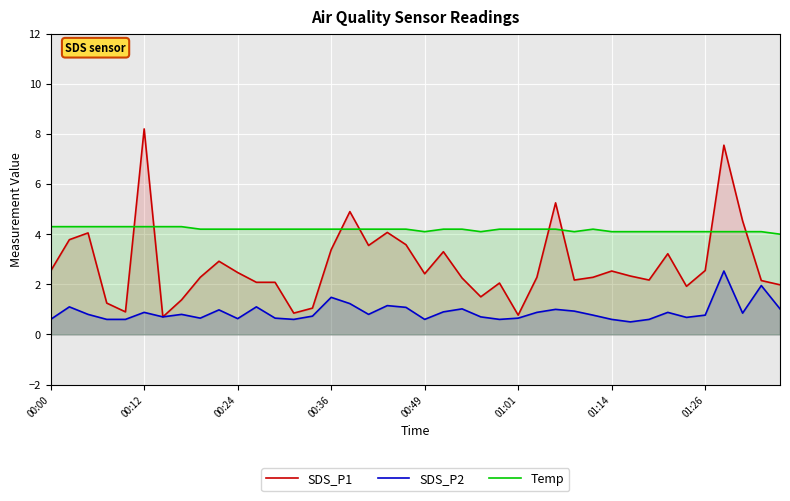

What is the label of the 13th point from the left?

12